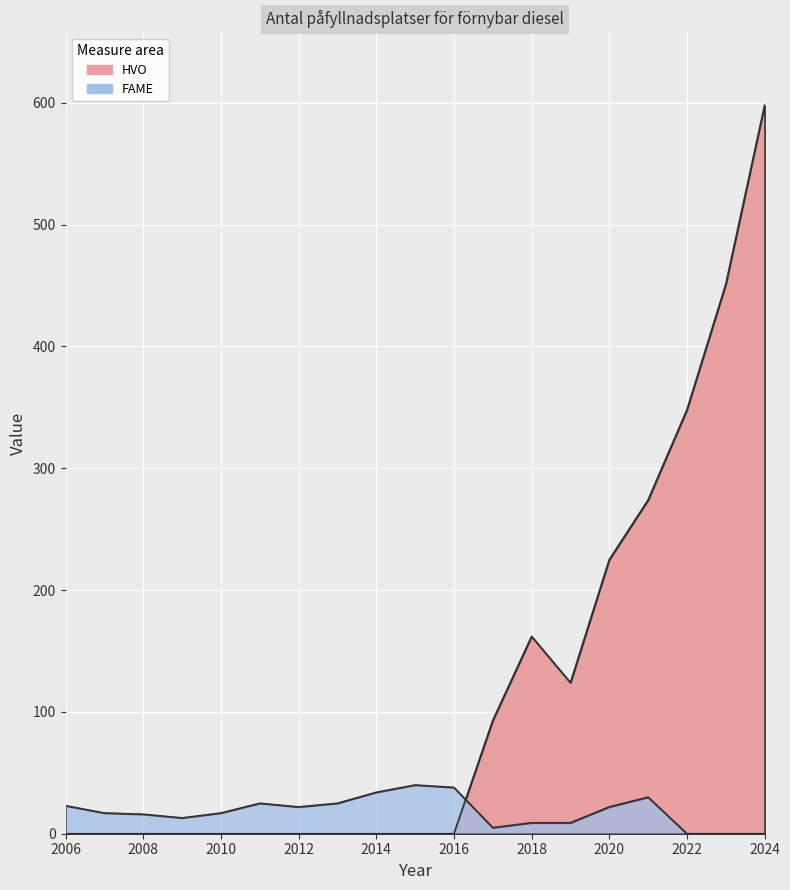

True or false: HVO has a value of 326 at 2020.

False